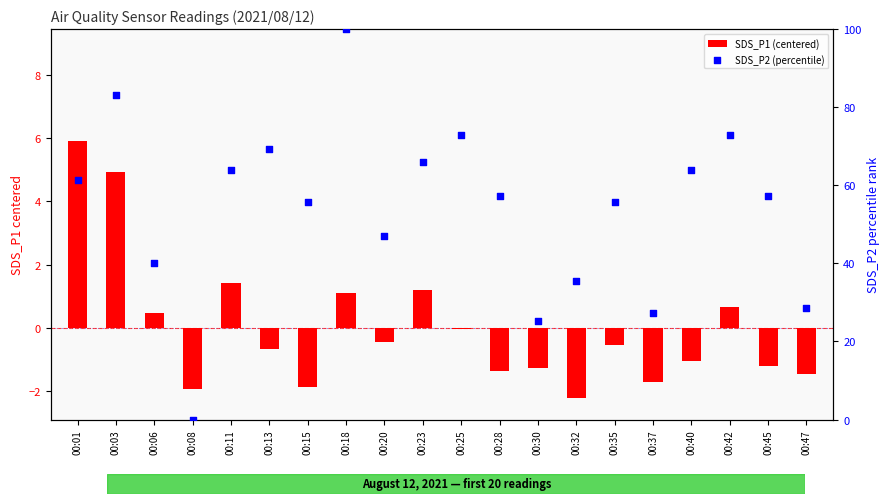

Which series contains the lowest Y value?

SDS_P1 (centered)